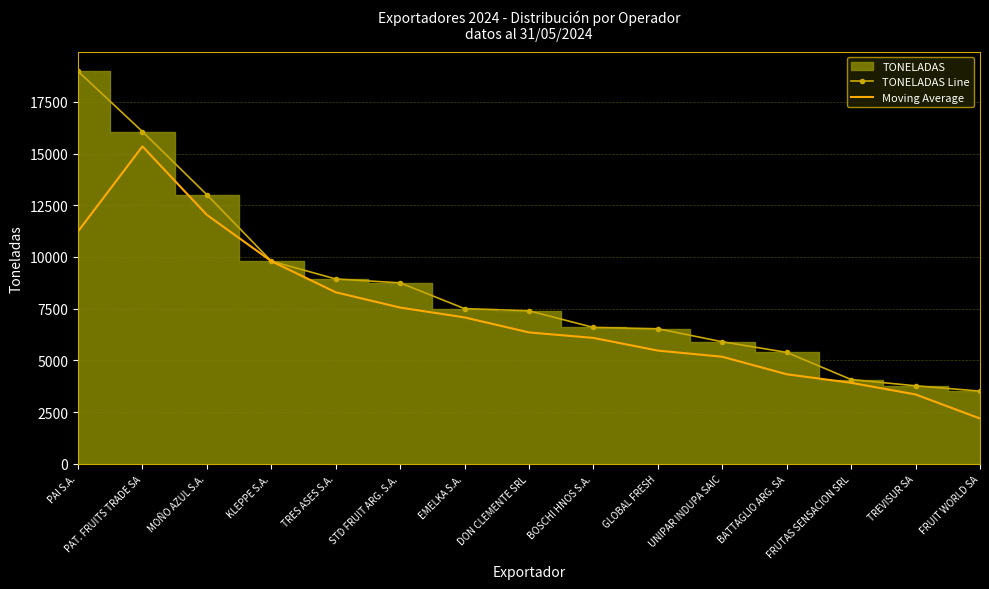

Where is TONELADAS Line nearest to the value 11247?

KLEPPE S.A.